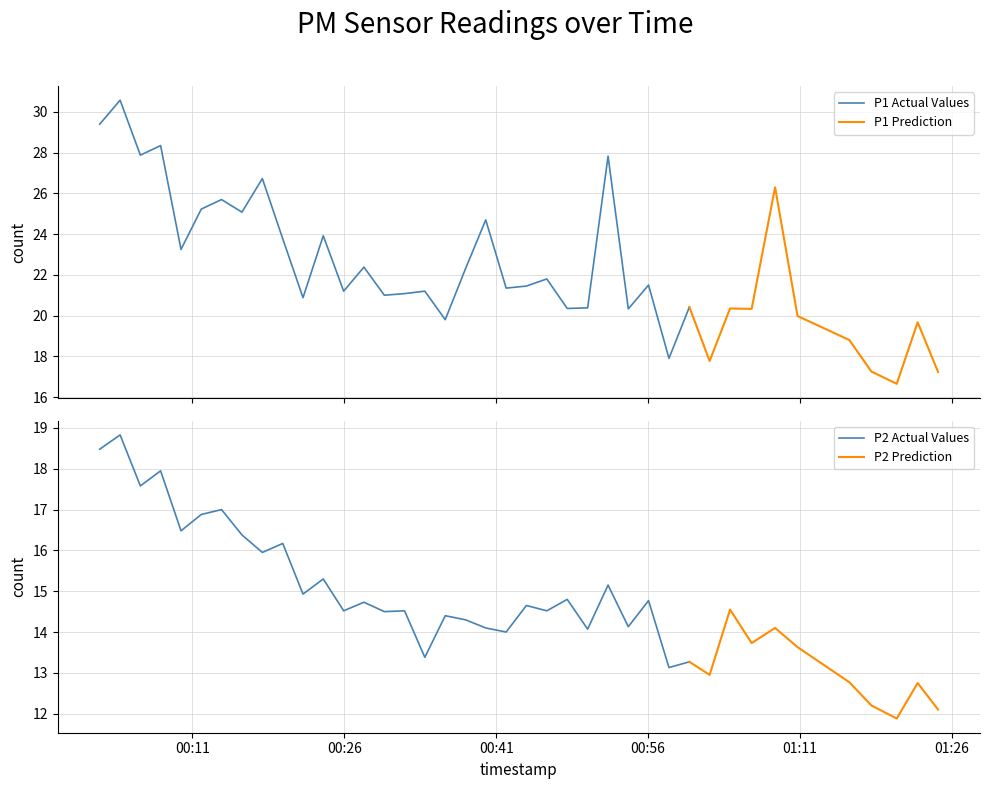

What is the difference between the P1 values at 30 and 33?

8.5